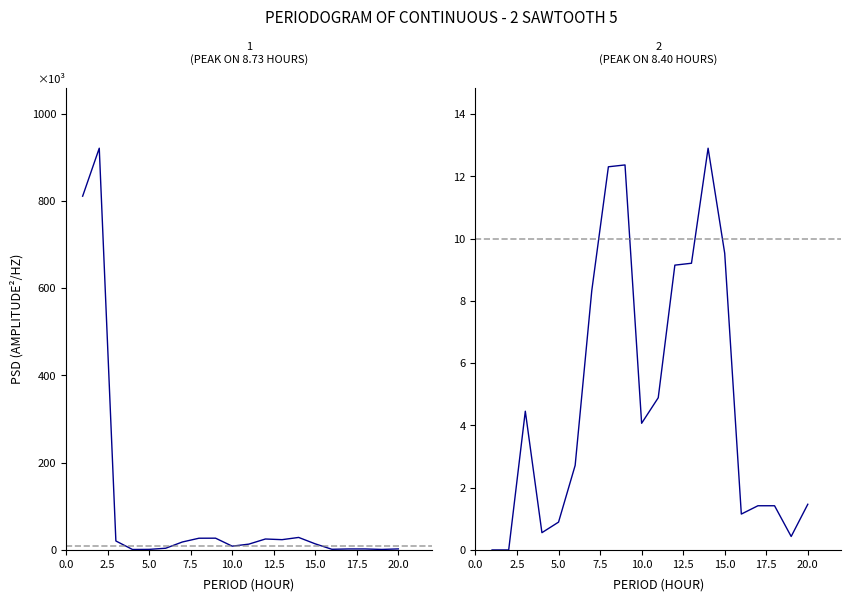

The Балансовая стоимость series shows 811.2 at 1. True or false?

True